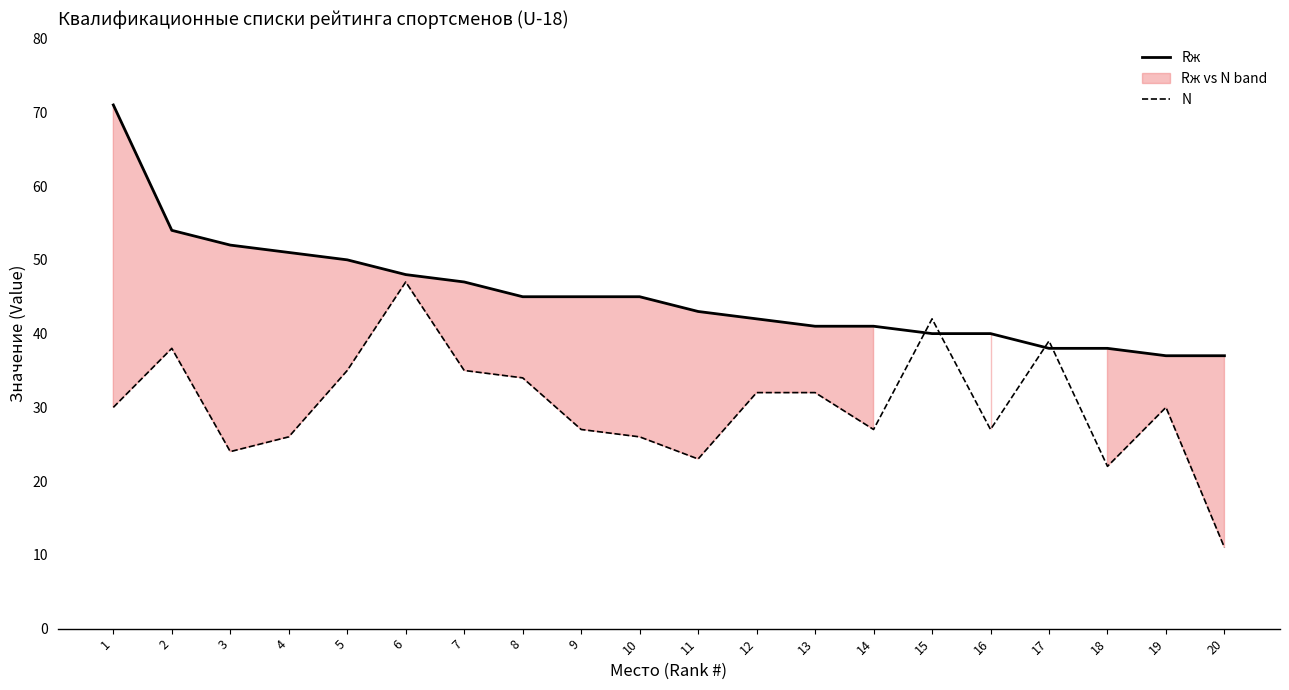

What is the value of the Rж point at the 13th from the left?

41